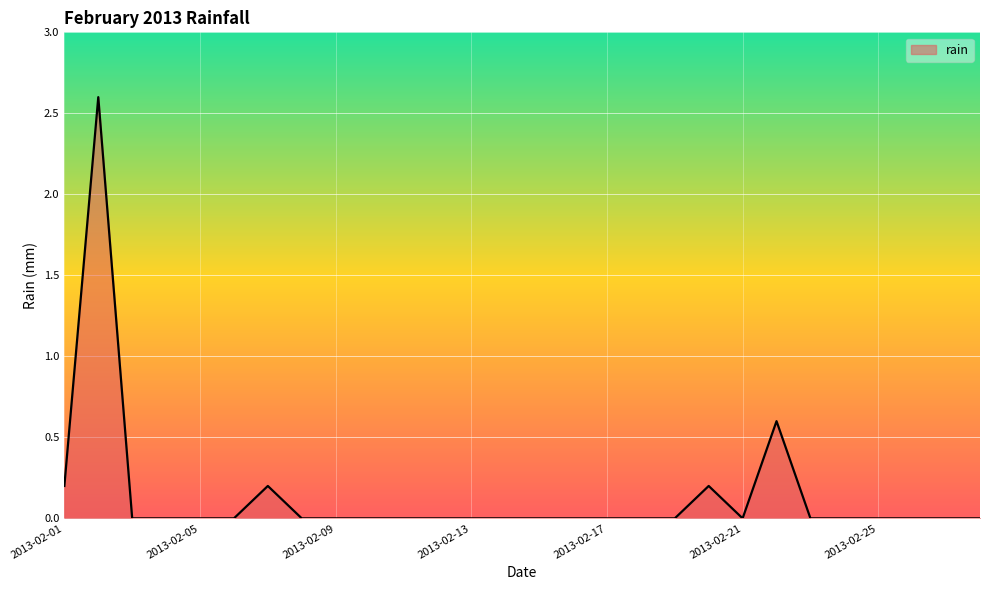

What is the greatest value displayed?

2.6